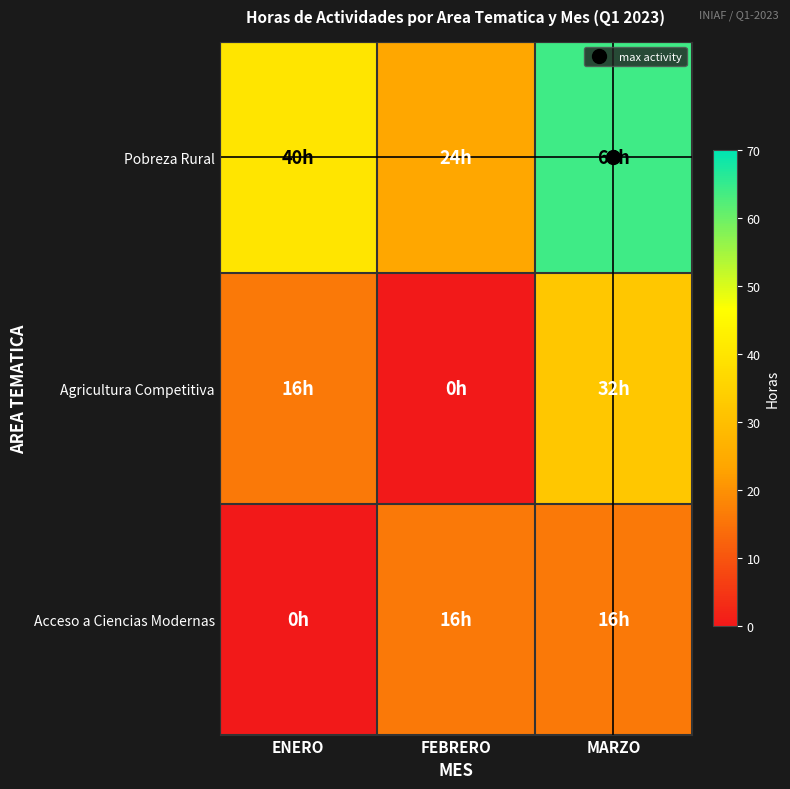

Rank the series by their maximum value, from highest to lowest.

Pobreza Rural, Agricultura Competitiva, Acceso a Ciencias Modernas